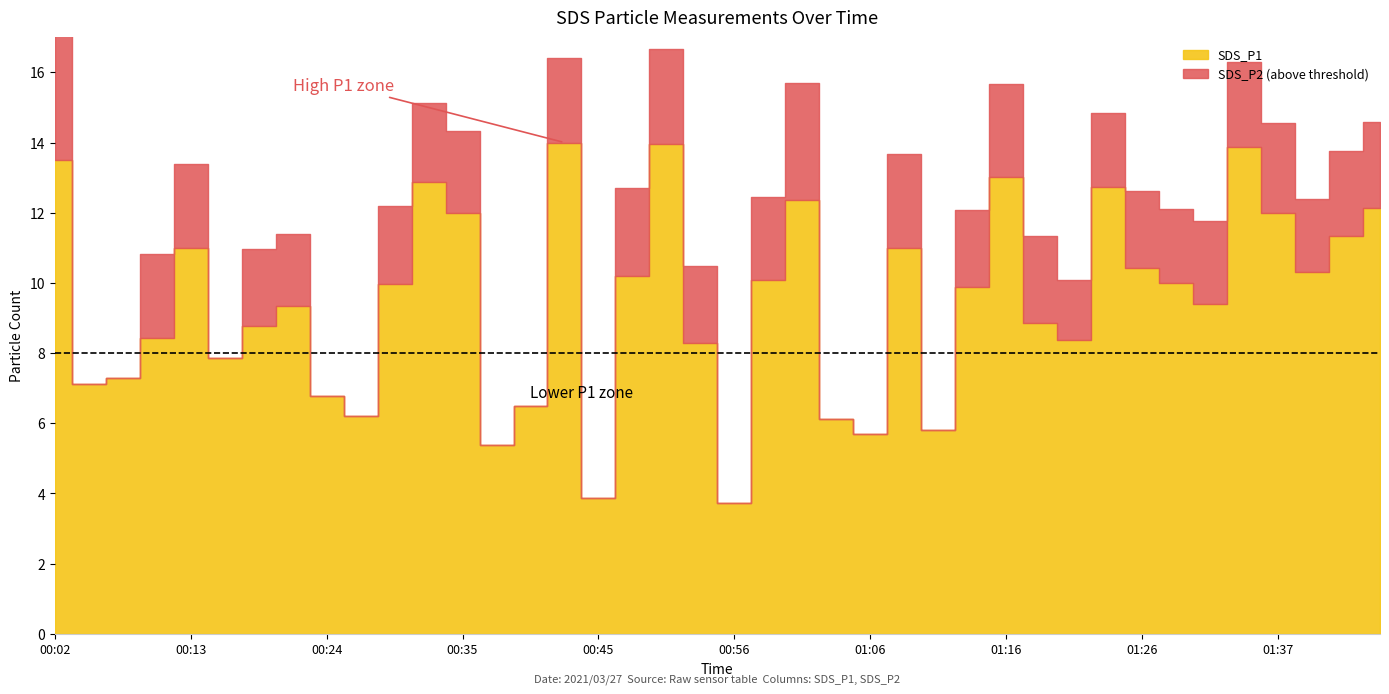

Which series has the widest spread of values?

SDS_P1